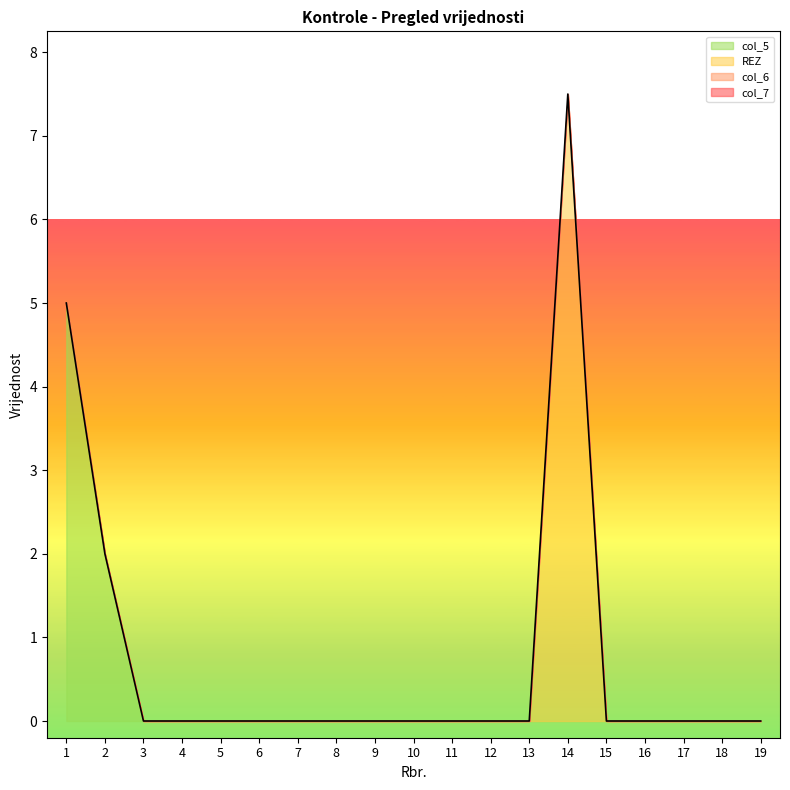

How many lines are shown in the chart?

4